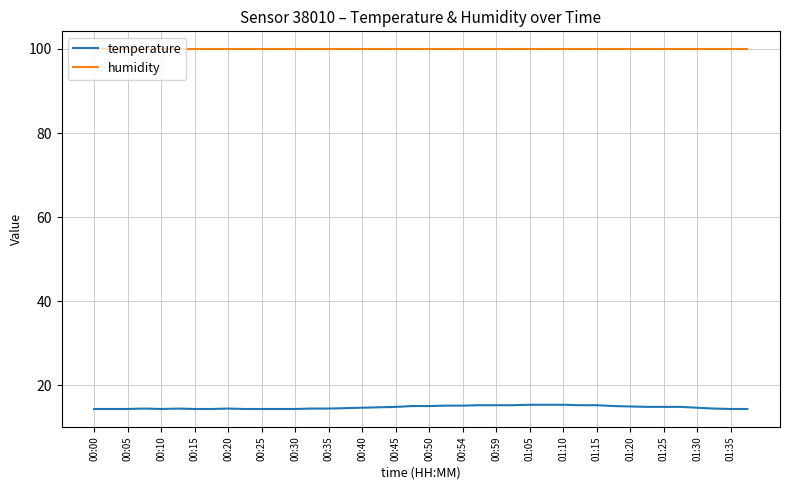

Which series has the largest range (max minus min)?

temperature